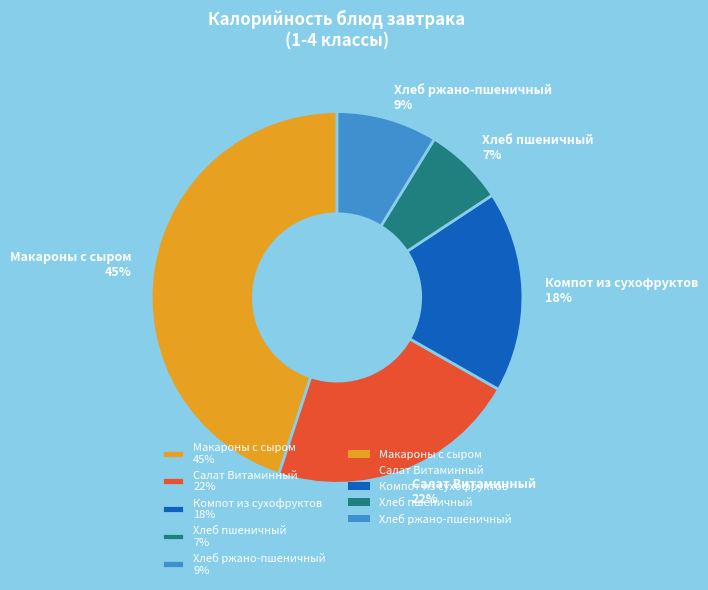

How many segments does this pie chart have?

5